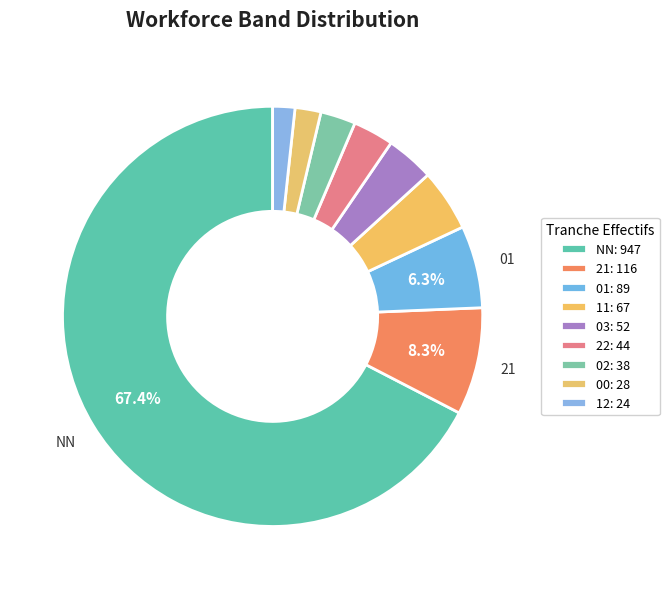

Is there a majority slice in this chart?

Yes